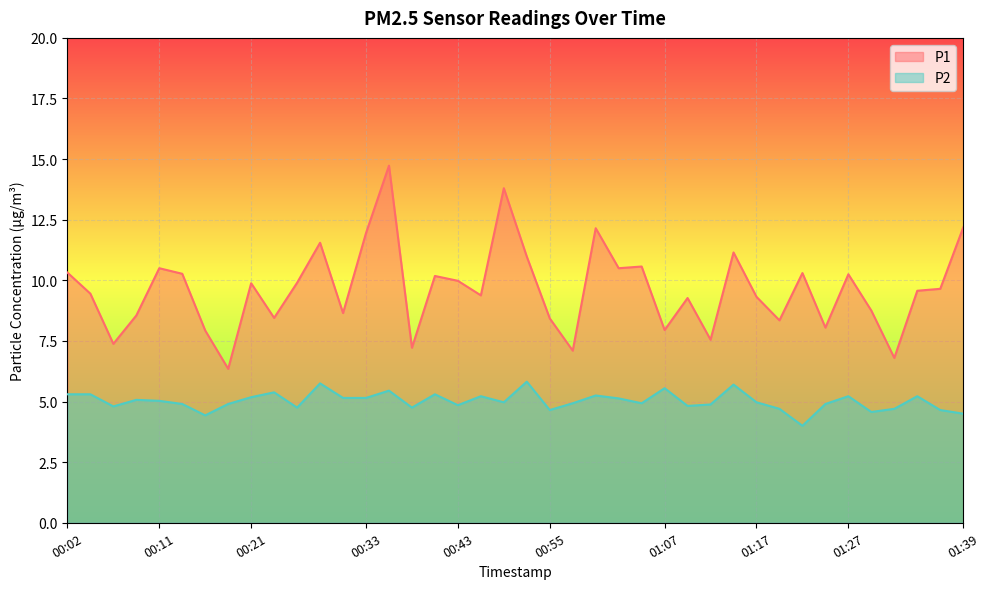

What are all the series names shown in the legend?

P1, P2